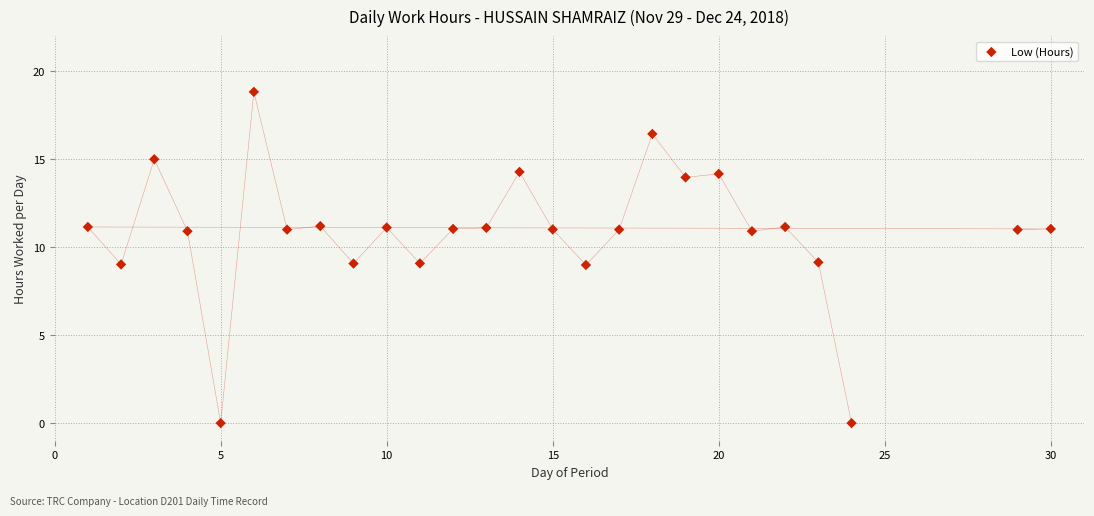

What is the range of Y values (max minus min)?

18.8